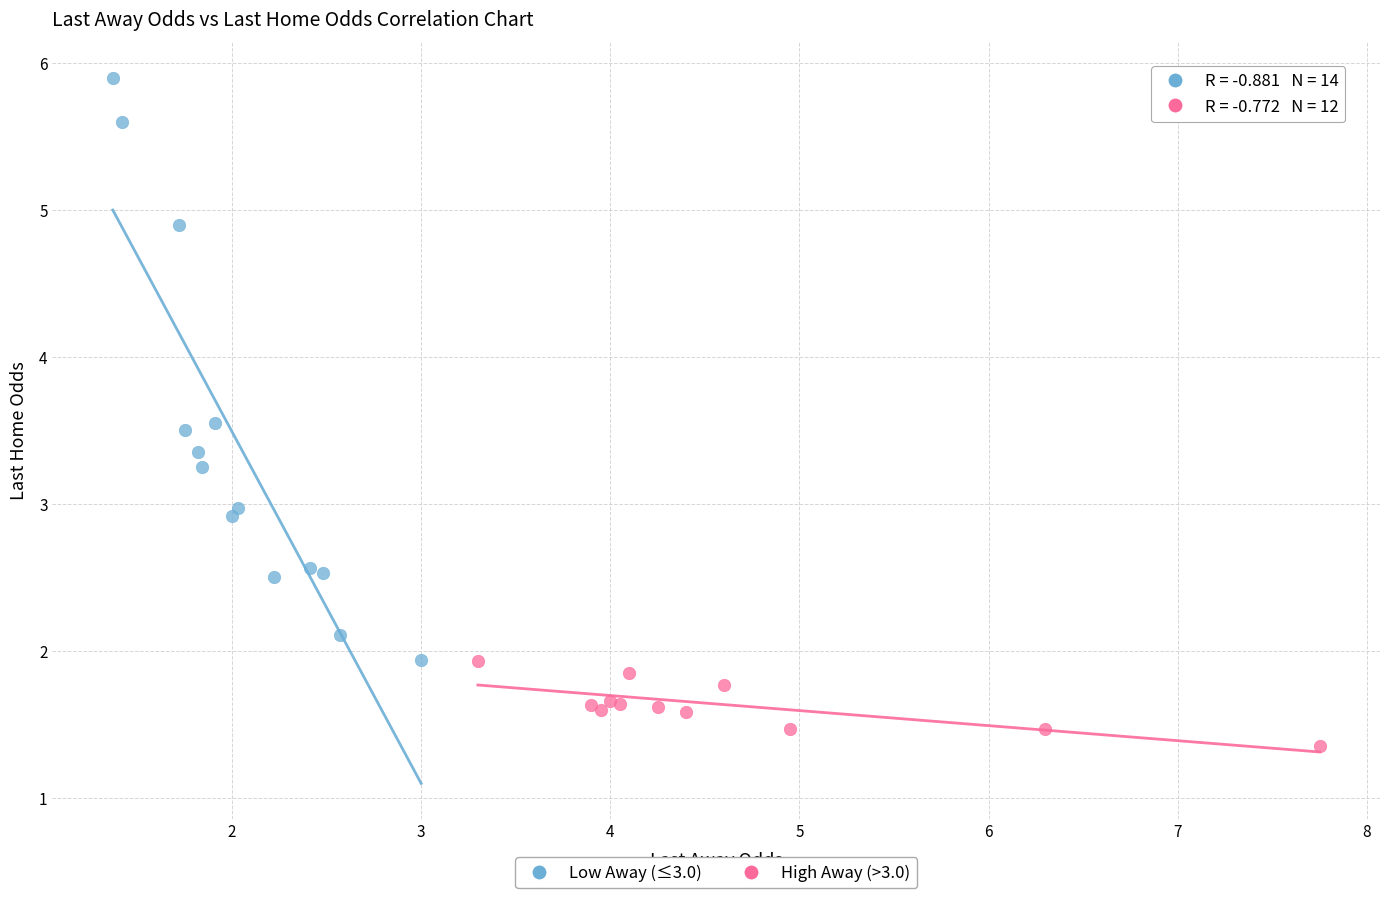

Which series reaches the maximum Y coordinate?

Low Away (≤3.0)